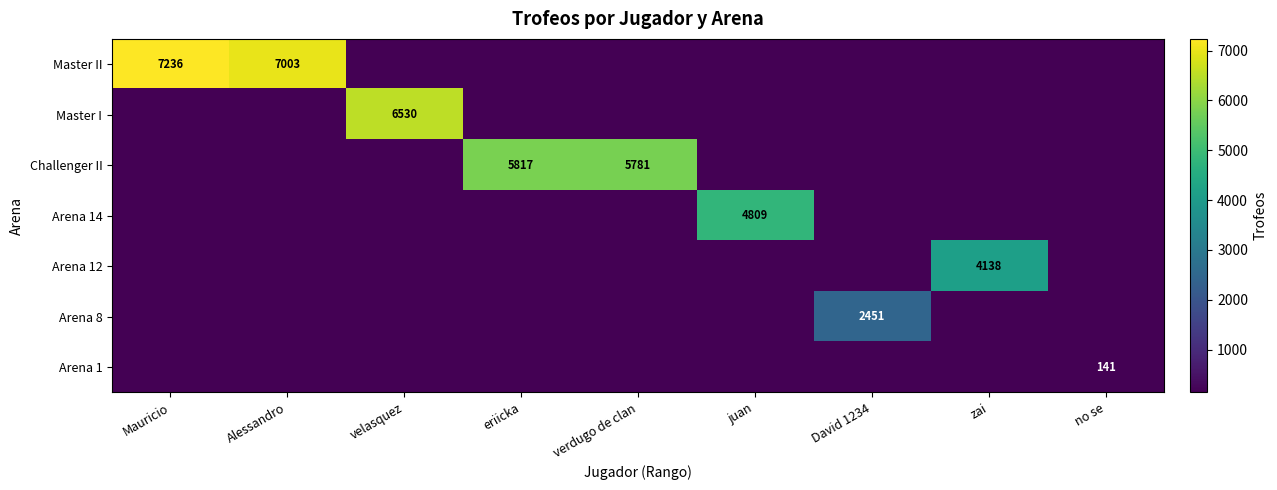

The value of Arena 8 at David 1234 is 2451. True or false?

True